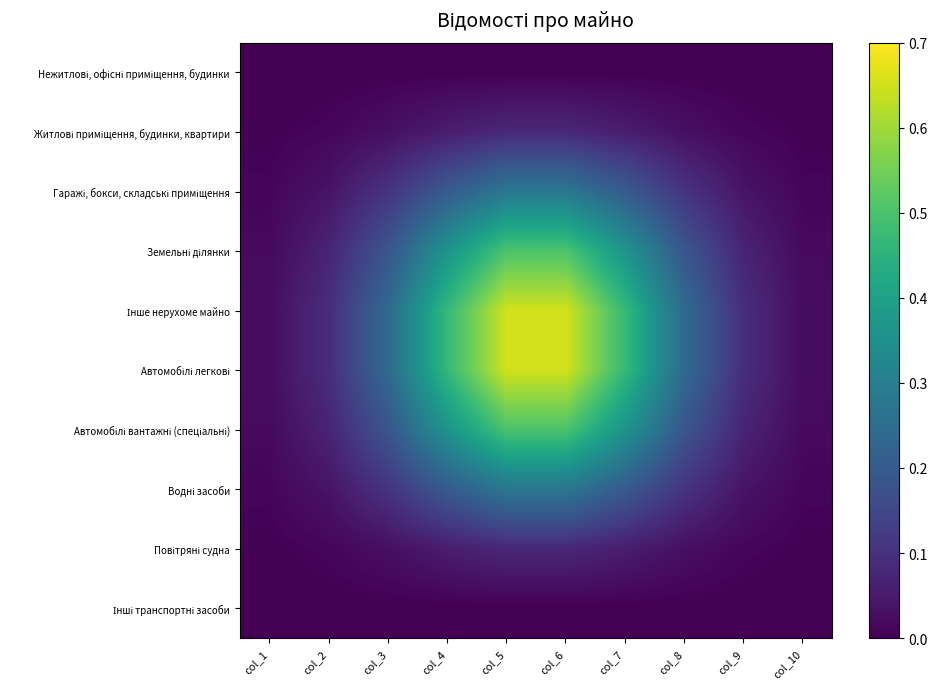

At which category is the sum across all series the highest?

col_5